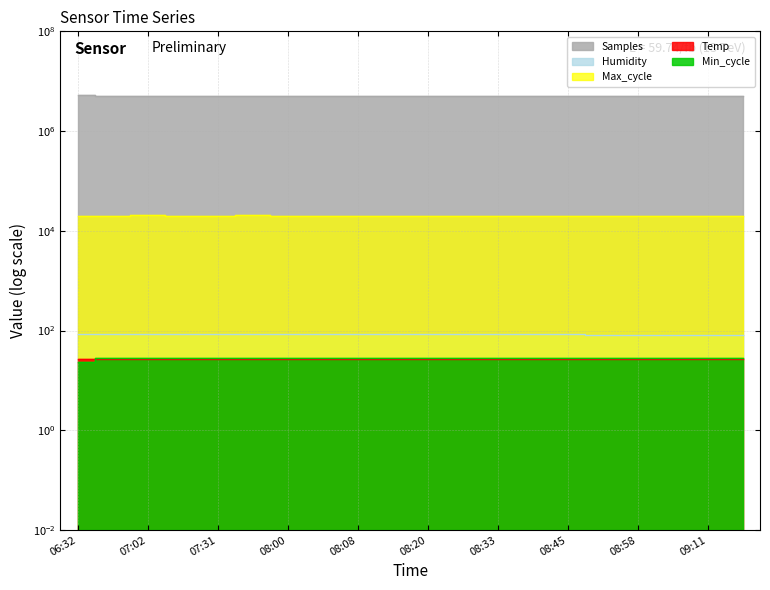

Reading right to left, list all the values displayed in this chart.

Samples: 4978500.0	4978400.0	4978300.0	4978200.0	4978100.0	4978000.0	4977900.0	4977800.0	4977700.0	4977600.0	4977500.0	4977544.0	4977669.0	4978149.0	4977652.0	4979870.0	4979521.0	4976658.0	4980272.0	5277448.0
Humidity: 82.8	82.9	83.0	83.1	83.2	83.3	83.4	83.5	83.6	83.7	83.8	83.9	83.9	84.1	84.4	84.4	84.9	85.2	85.2	85.2
Max_cycle: 19980.0	19975.0	19970.0	19965.0	19960.0	19955.0	19950.0	19945.0	19940.0	19935.0	19930.0	19926.0	19962.0	19926.0	20390.0	20020.0	19962.0	20456.0	20025.0	19966.0
Temp: 27.2	27.2	27.2	27.2	27.2	27.1	27.1	27.1	27.1	27.1	27.1	27.1	27.1	27.1	27.2	27.1	27.2	27.2	27.2	27.2
Min_cycle: 28.0	28.0	28.0	28.0	28.0	28.0	28.0	28.0	28.0	28.0	28.0	28.0	28.0	28.0	28.0	28.0	28.0	28.0	28.0	23.0